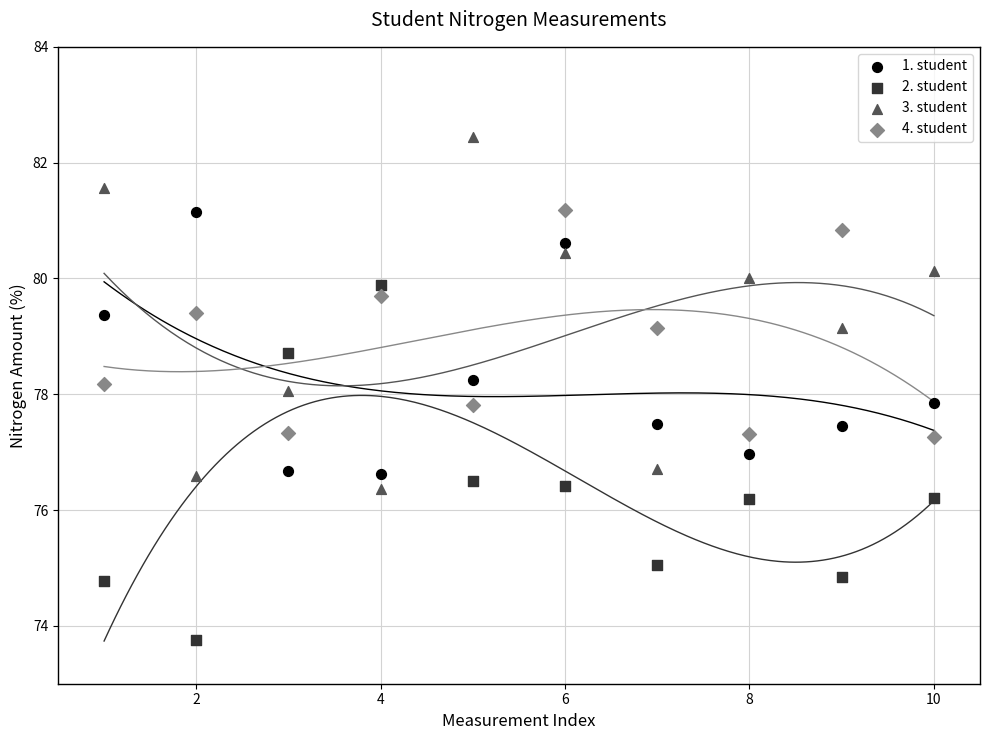

Which series contains the highest Y value?

3. student